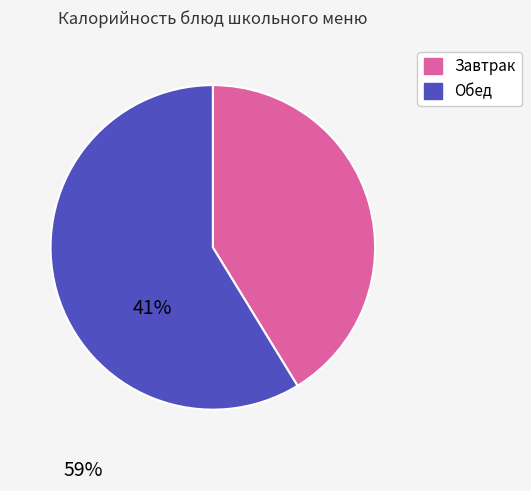

Is there any slice that represents more than half of the pie?

Yes